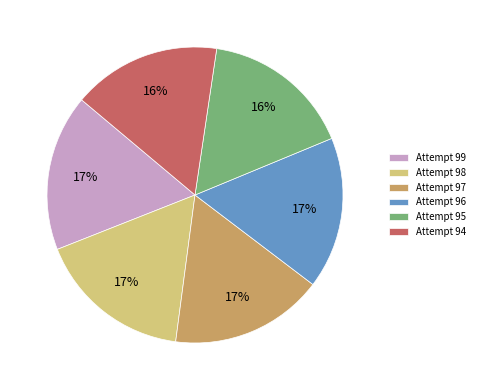

To the nearest percent, what is the difference between the largest and smallest slice percentages?

1%